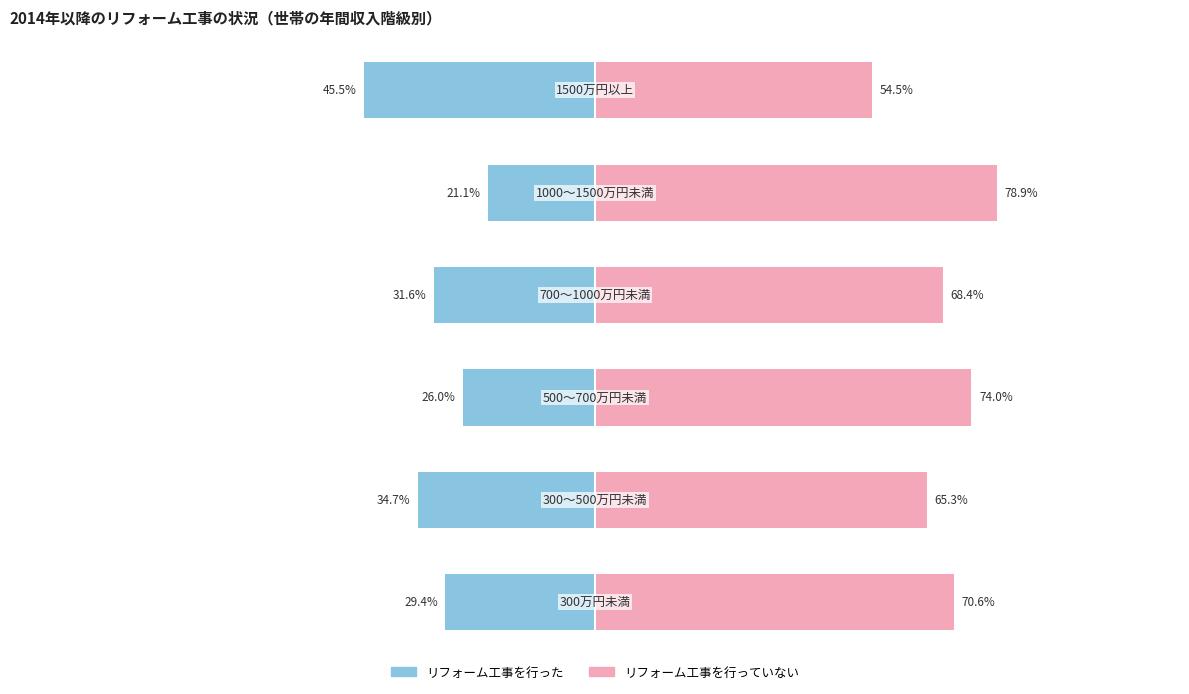

How many bars are there in each group?

2